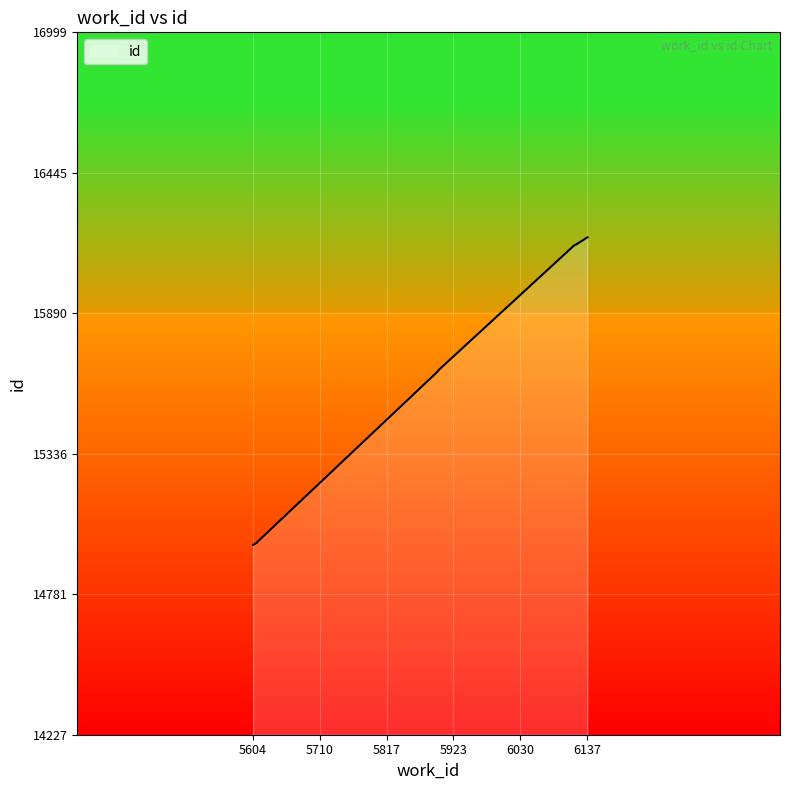

The chart shows a value of 16162 at 6119. True or false?

True